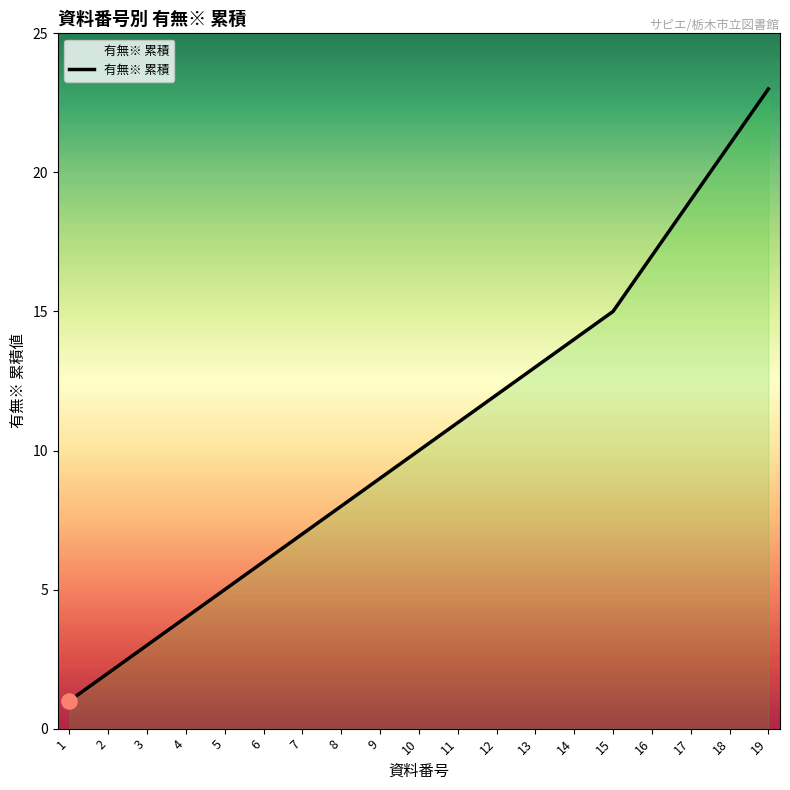

Which has a higher value, 5 or 1?

5